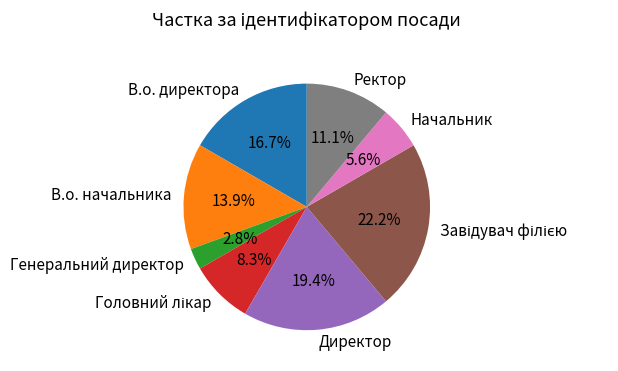

Count the number of slices in the pie.

8